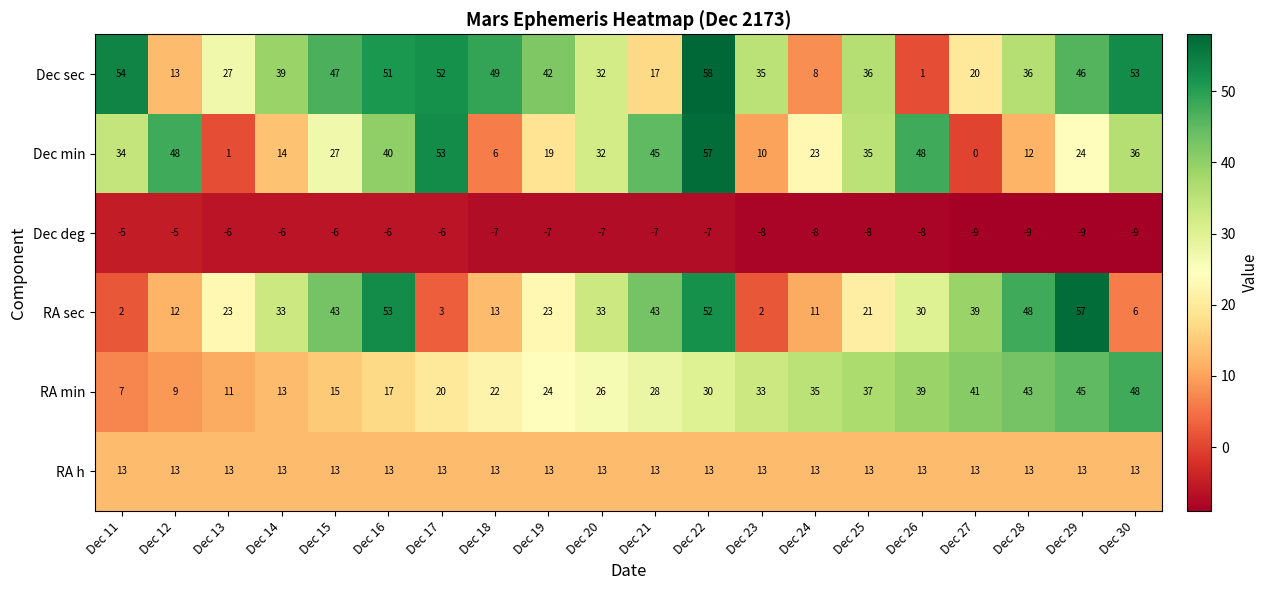

What is the maximum value for RA h?

13